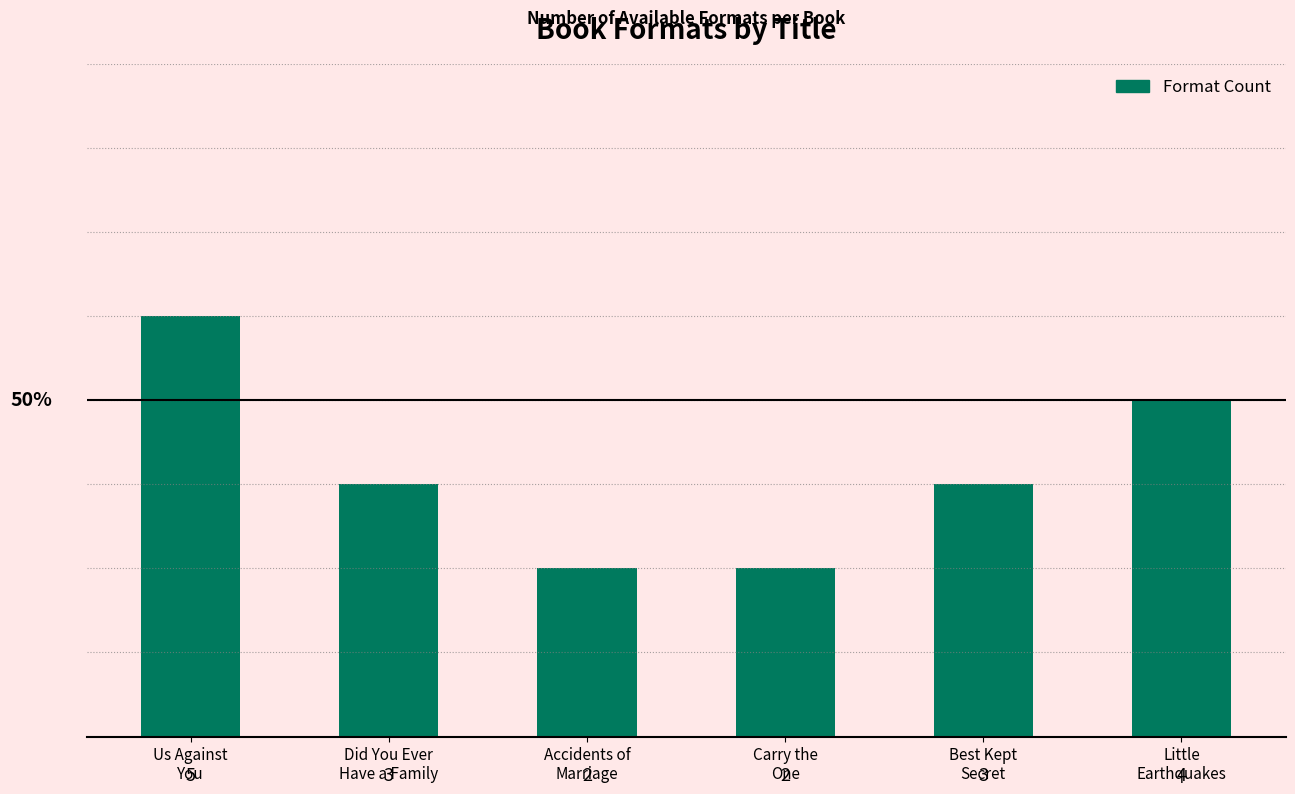

What is the maximum value shown in the chart?

5